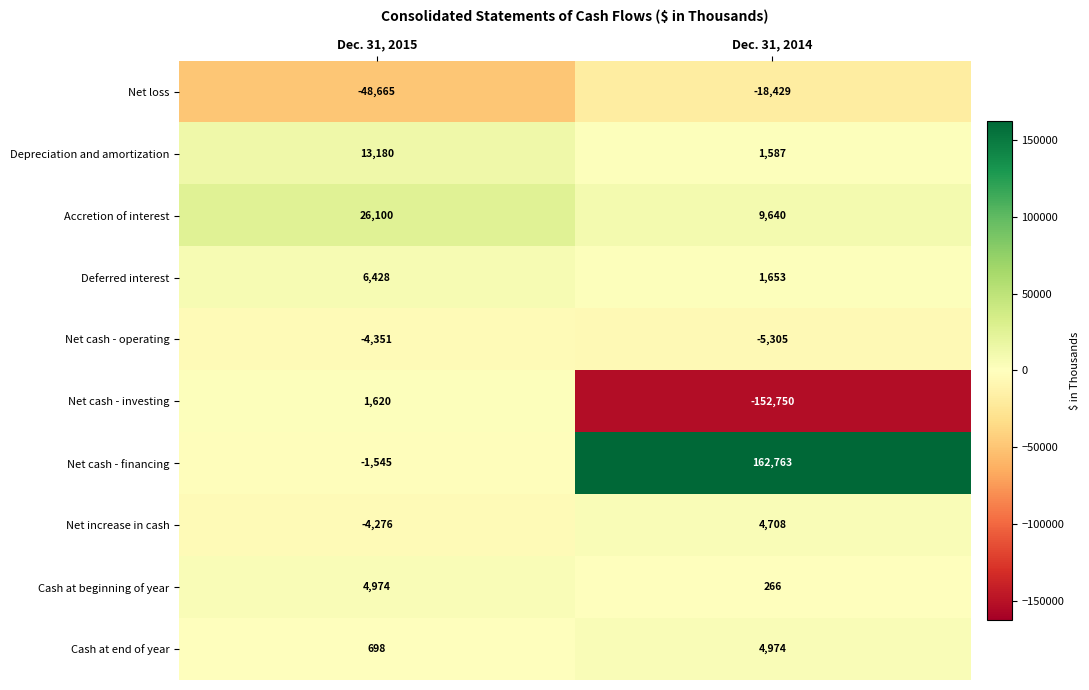

Which series has the widest spread of values?

Net cash - financing